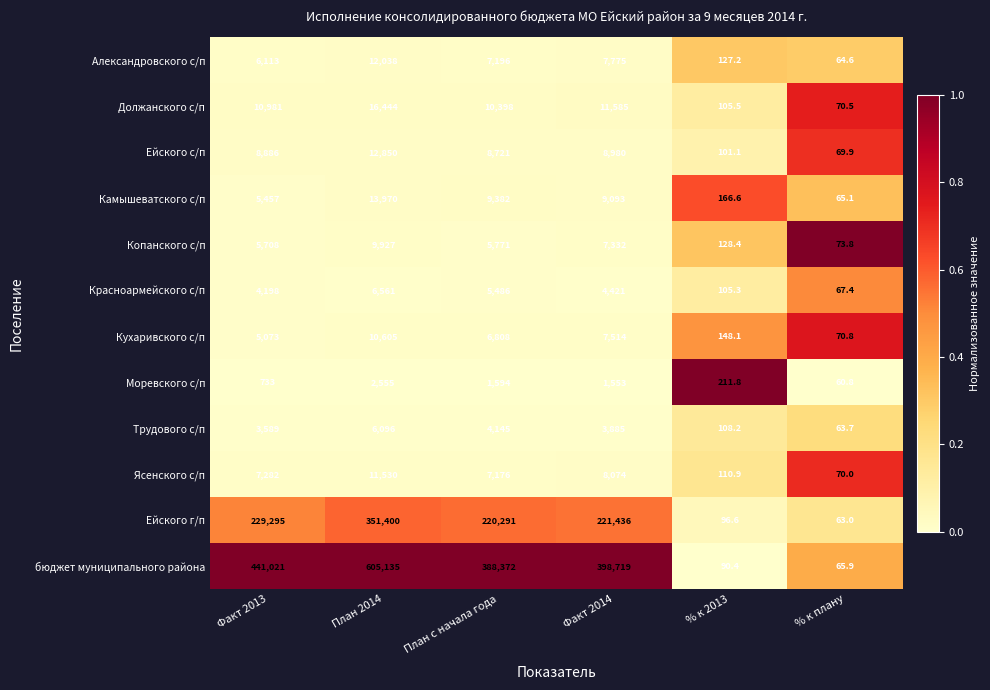

Which category has the highest value in the Красноармейского с/п series?

План 2014